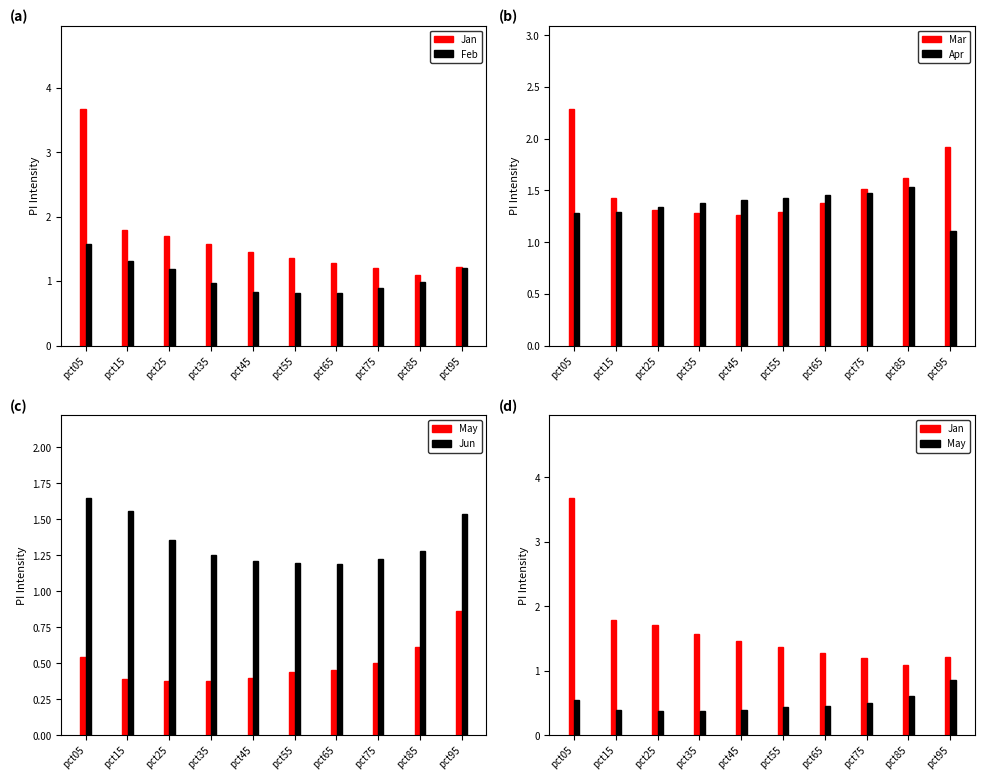

What is the difference between the Jan values at pct55 and pct35?

0.2